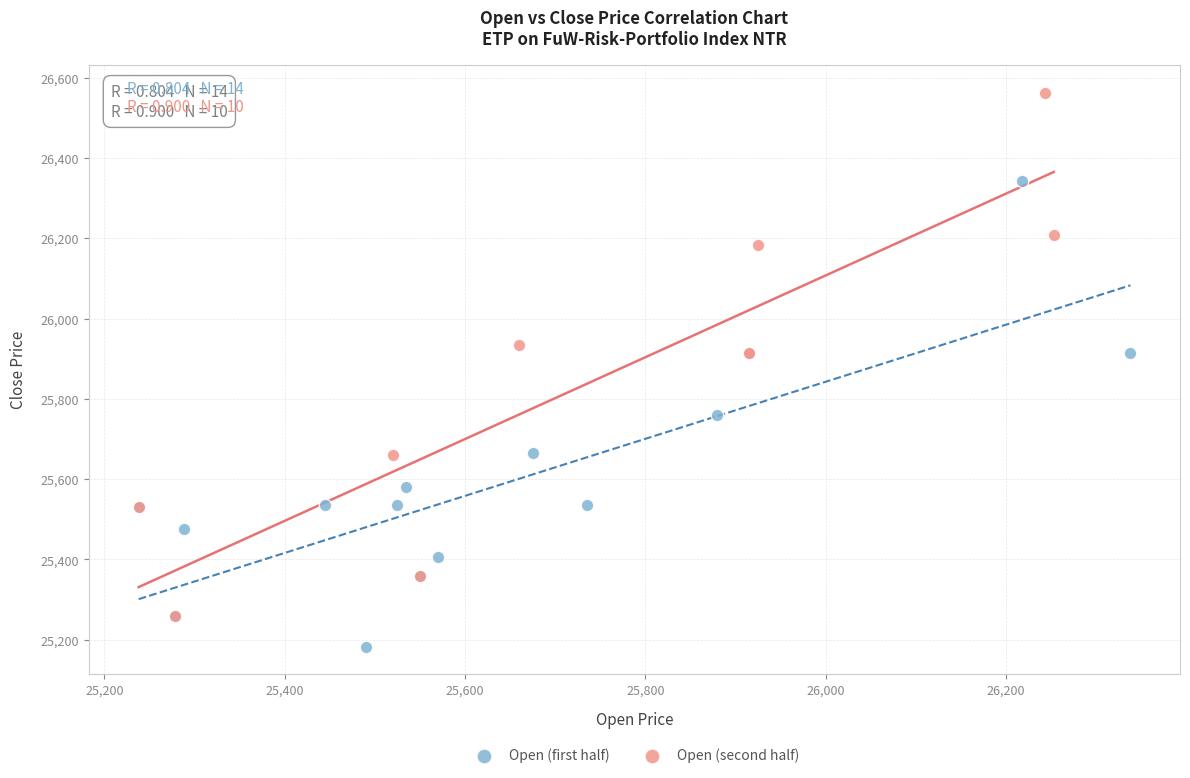

Which series contains the highest Y value?

Open (second half)